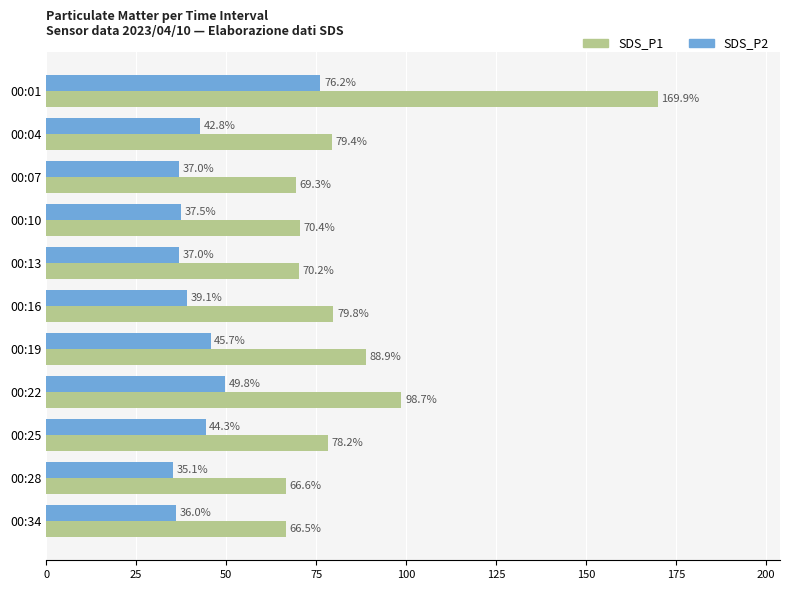

At which label does SDS_P1 reach its peak?

00:01